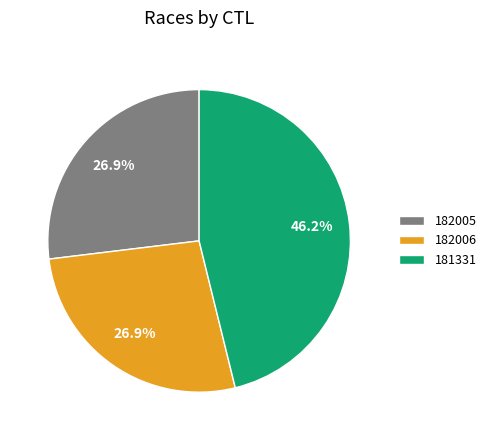

Does 181331 represent more than half of the total?

No